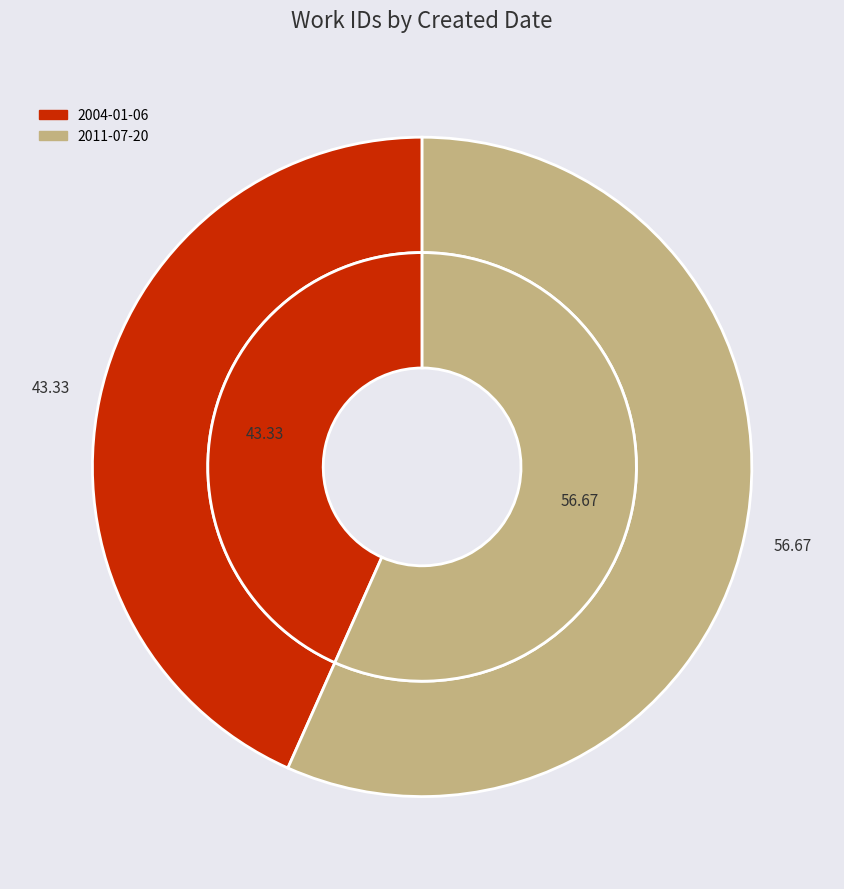

Which category has the smallest portion of the pie?

2004-01-06